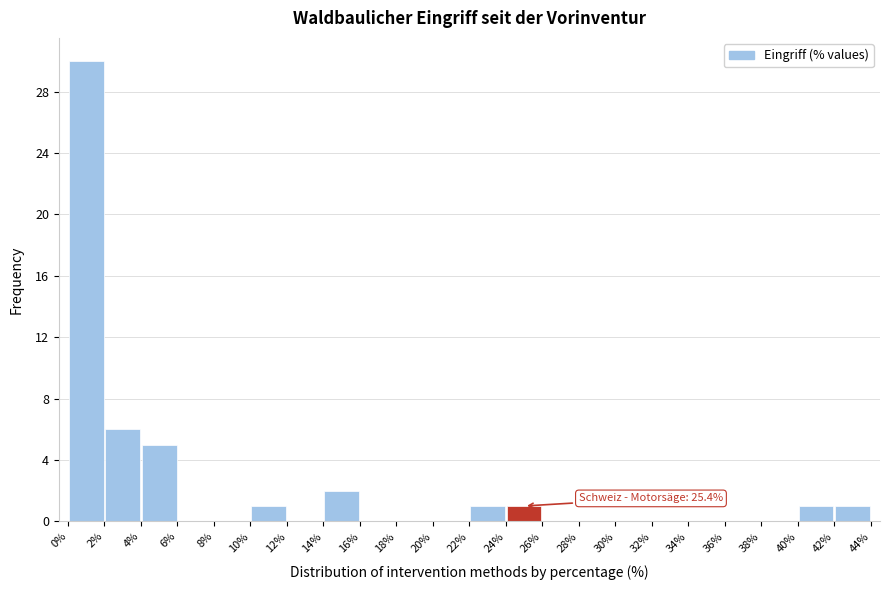

Which range on the x-axis has the tallest bar?

0% to 2%